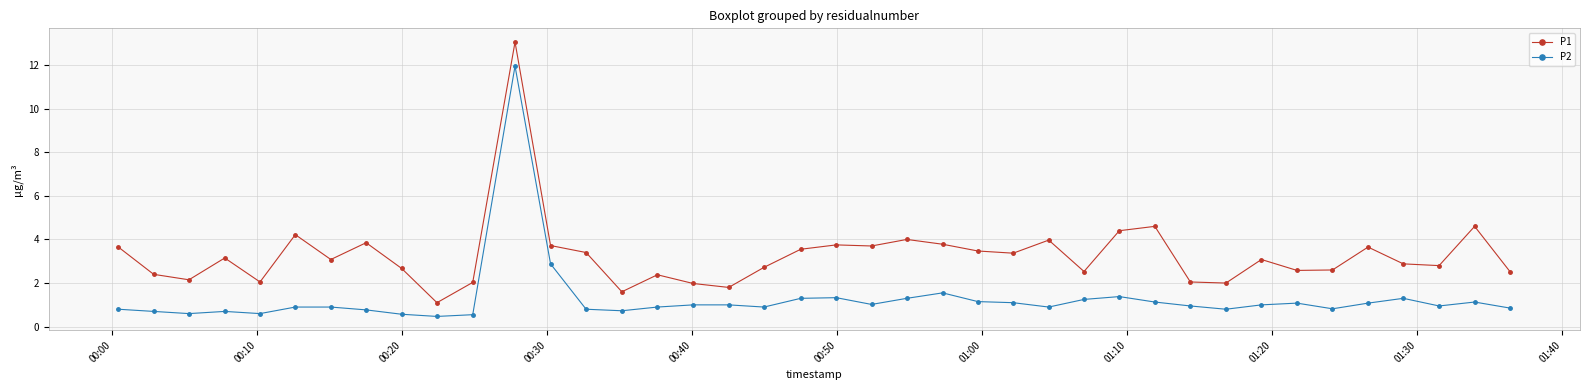

True or false: P1 has more than 2 points higher than both neighbors.

True